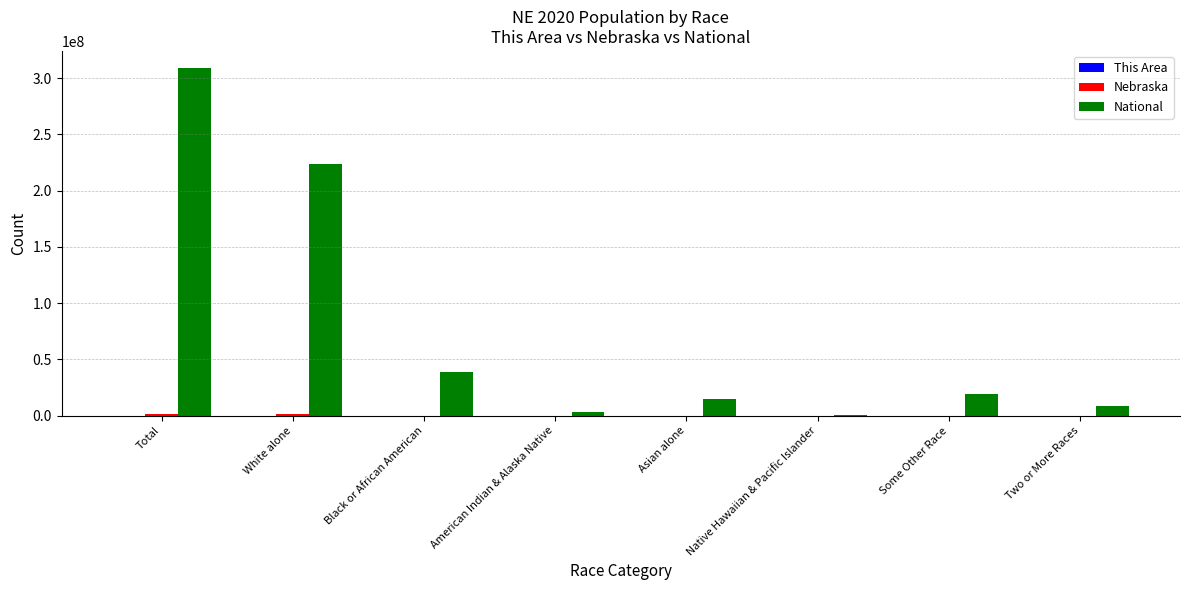

Is it true that National equals 52991683 at Black or African American?

False